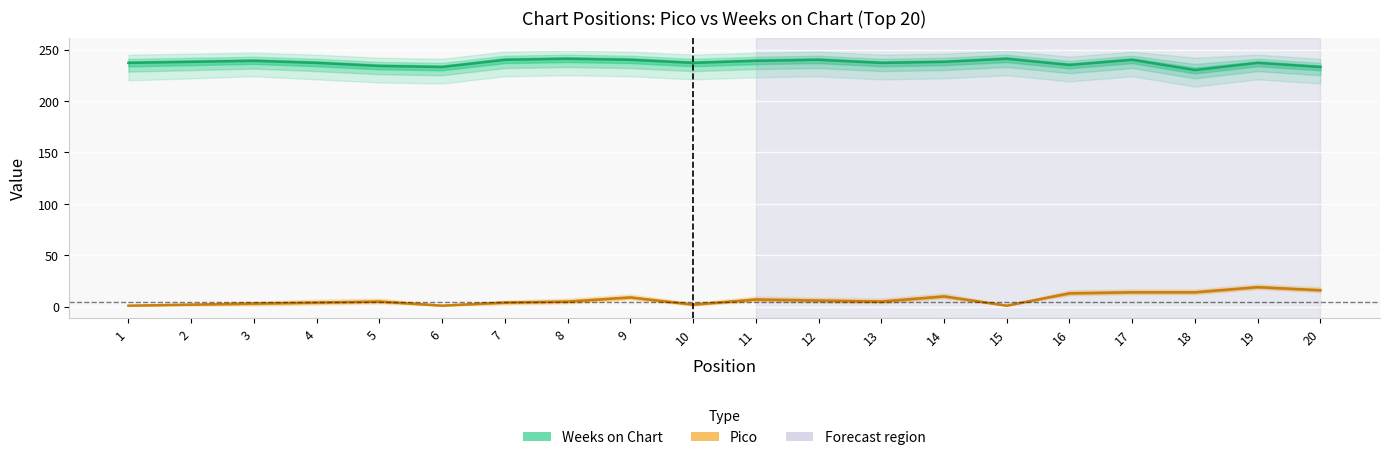

Is it true that Pico equals 5 at 5?

True